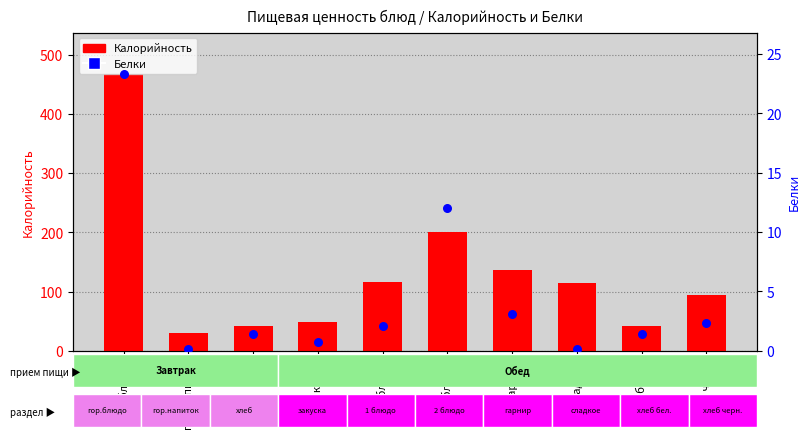

What are all the series names shown in the legend?

Калорийность, Белки